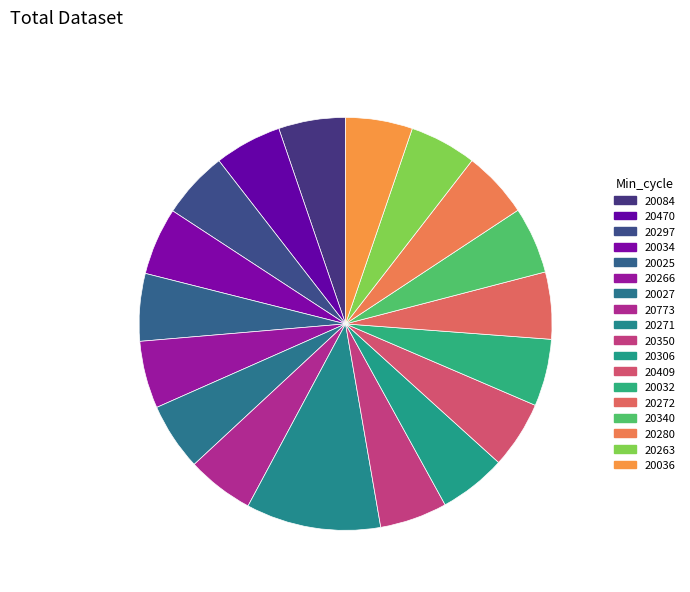

Which slice is the smallest?

20340